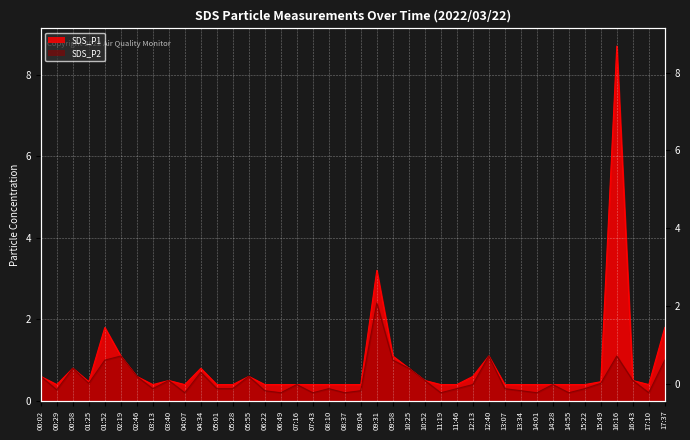

True or false: SDS_P1 and SDS_P2 intersect in this chart.

False